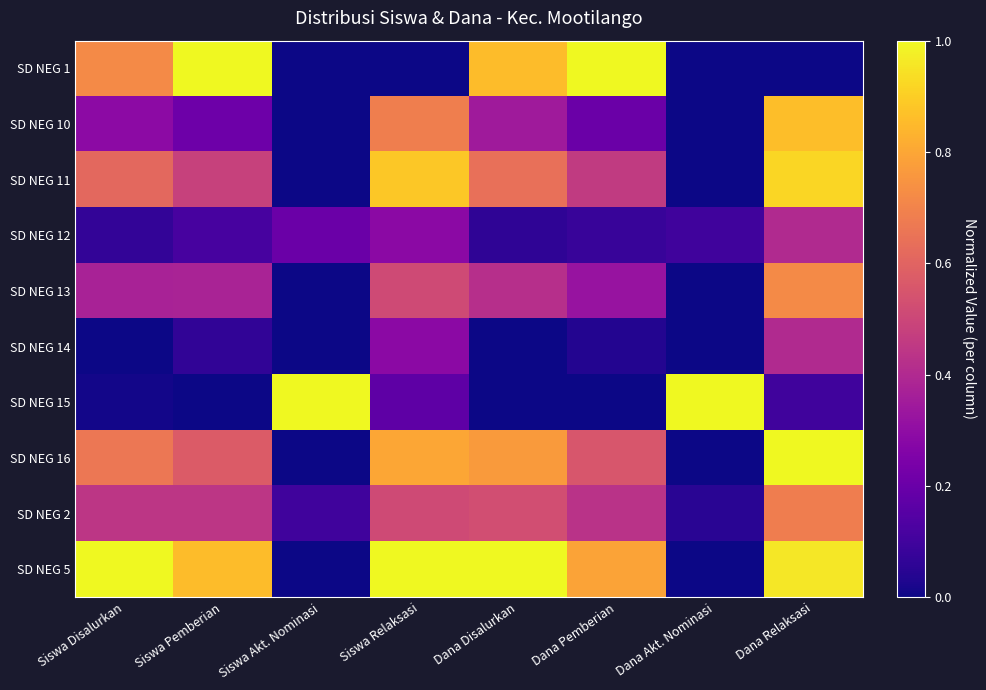

How many series are shown in this chart?

10